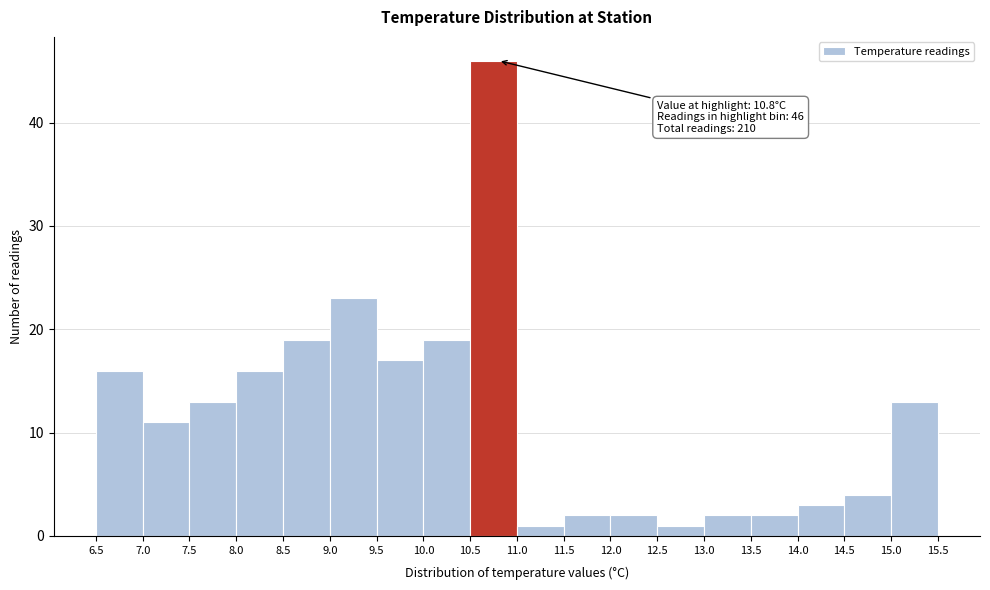

Over which range of the x-axis is the bar tallest?

10.5 to 11.0